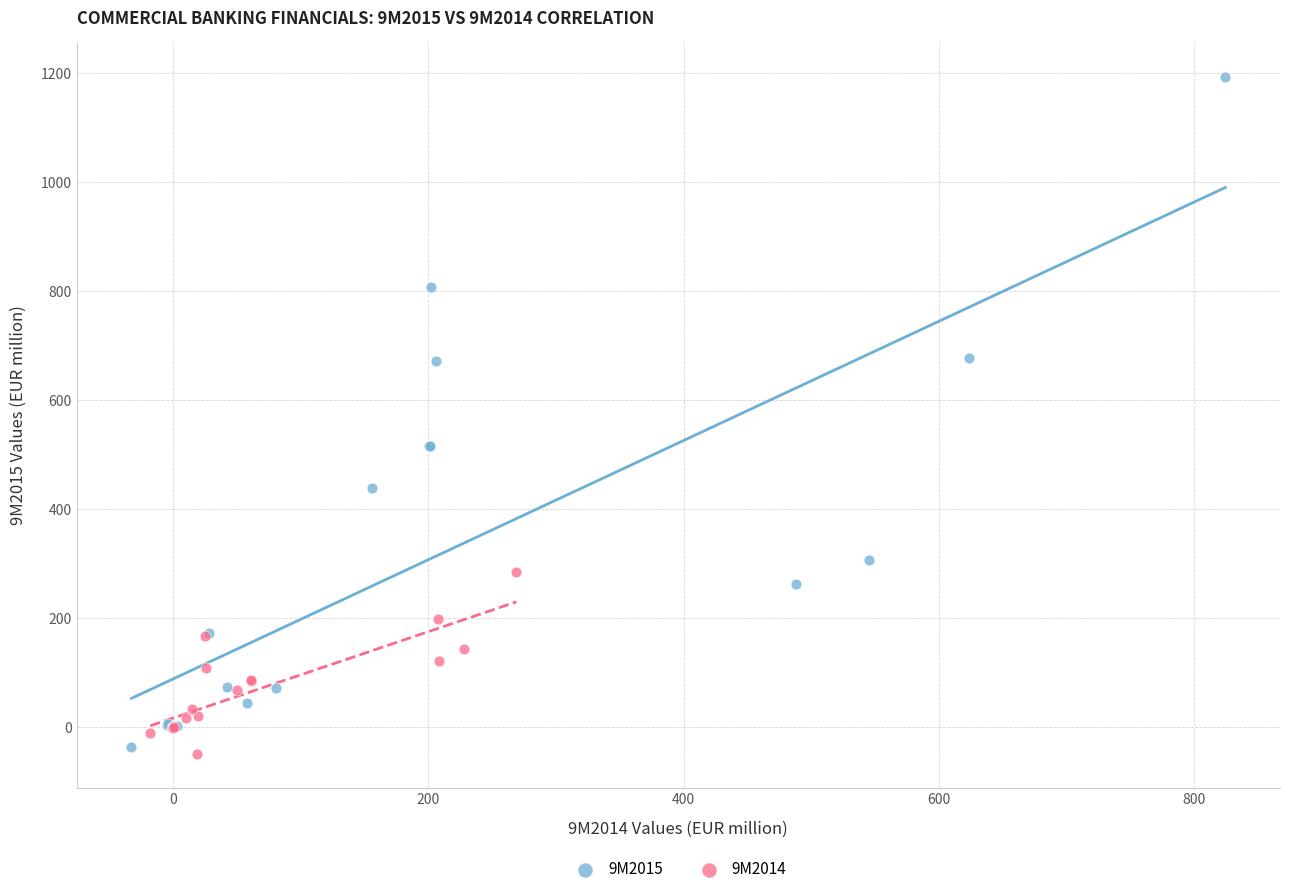

Which series reaches the maximum Y coordinate?

9M2015